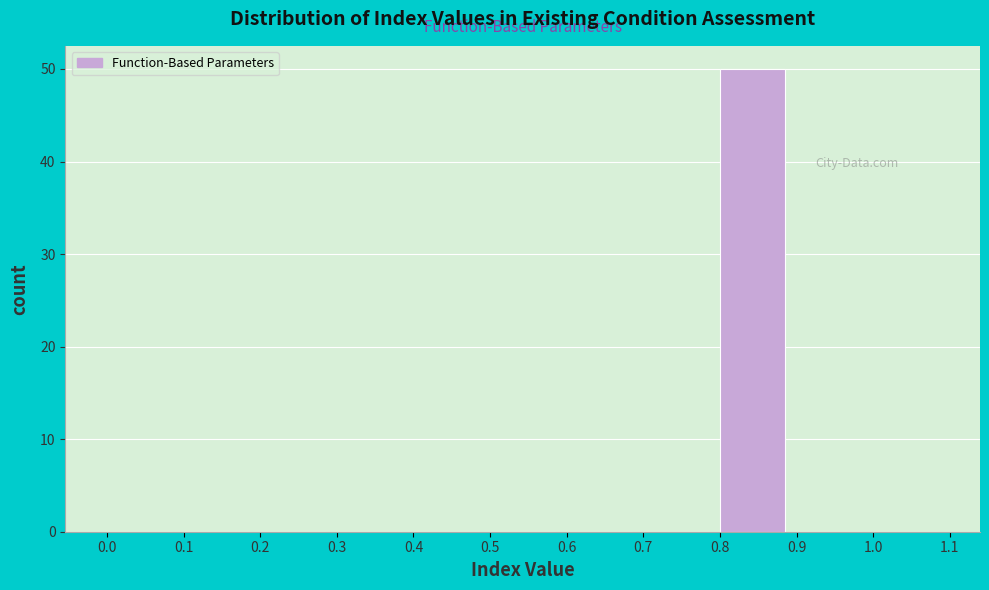

Reading left to right, transcribe this chart: for each bar, give the range it covers on the x-axis and its height. The values are not printed on the chart, so give them approximately, as read against the axis.

0.0 to 0.1: 0
0.1 to 0.2: 0
0.2 to 0.3: 0
0.3 to 0.4: 0
0.4 to 0.5: 0
0.5 to 0.6: 0
0.6 to 0.7: 0
0.7 to 0.8: 0
0.8 to 0.9: 50
0.9 to 1.0: 0
1.0 to 1.1: 0